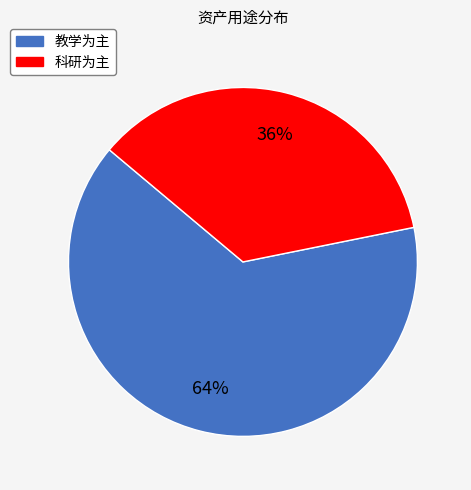

Does 科研为主 represent more than half of the total?

No